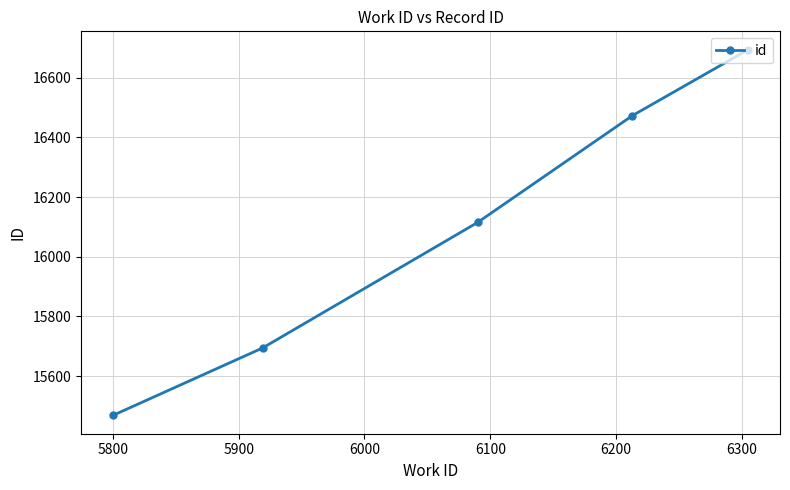

True or false: the data has more than 2 interior local peaks.

False